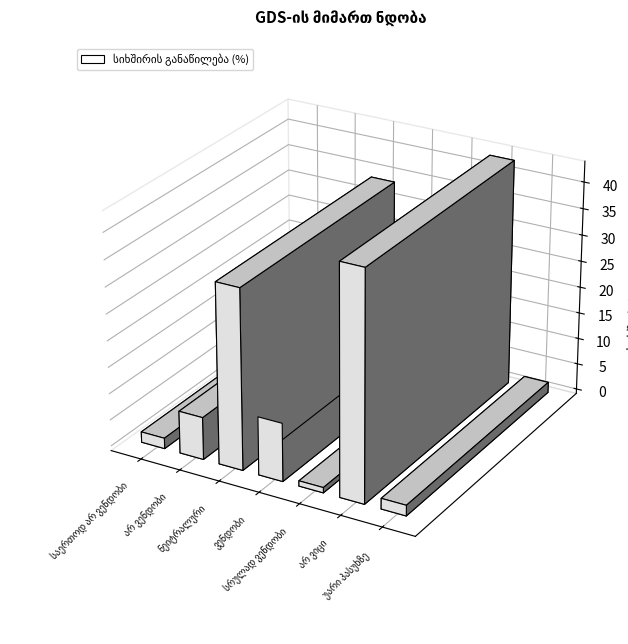

Which label corresponds to the largest value in the chart?

არ ვიცი